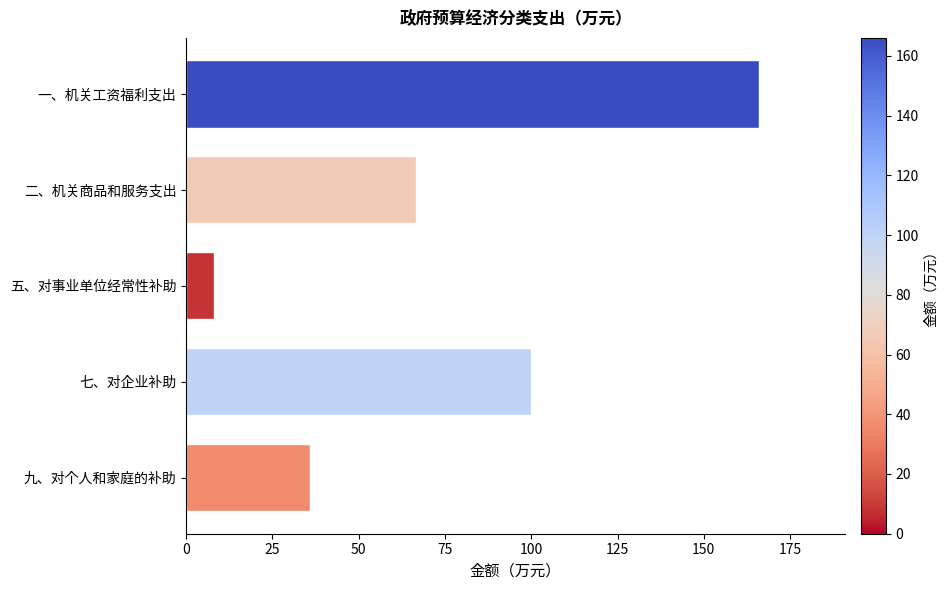

Count the number of data series in this chart.

1